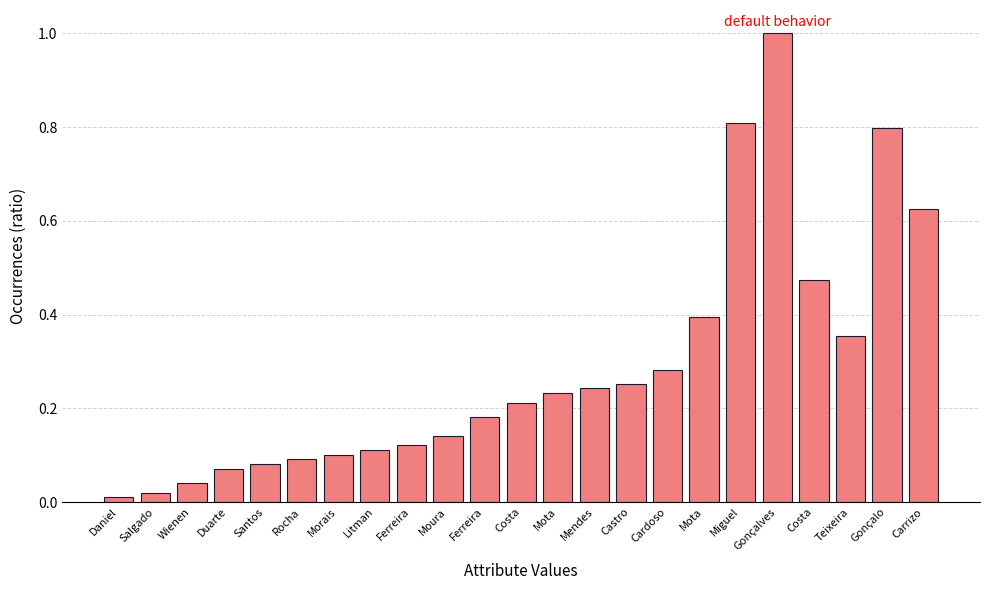

What is the label of the 11th bar from the right?

Mota